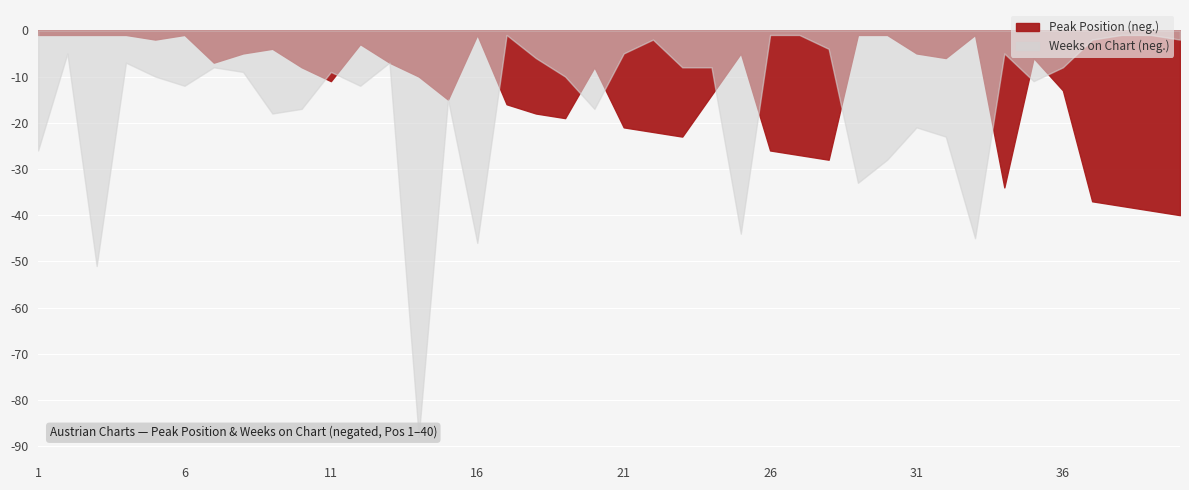

What is the sum of the Peak Position values at 37 and 2?

38